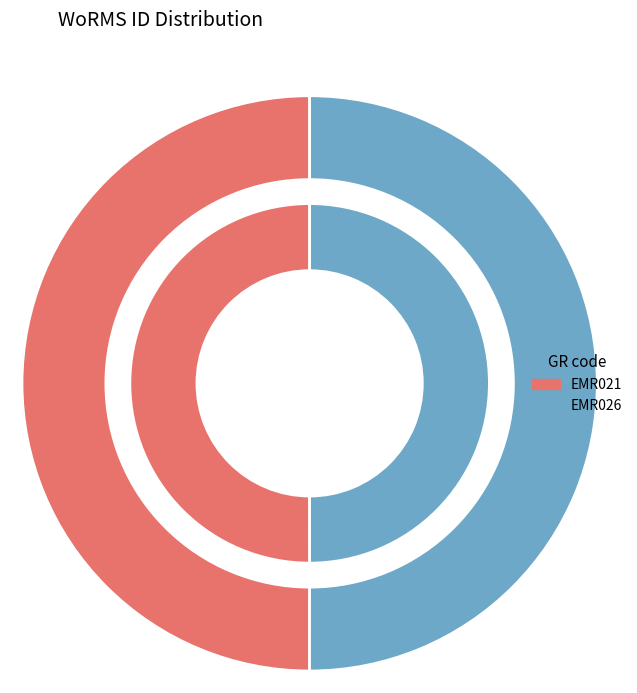

How many slices are in this pie chart?

2